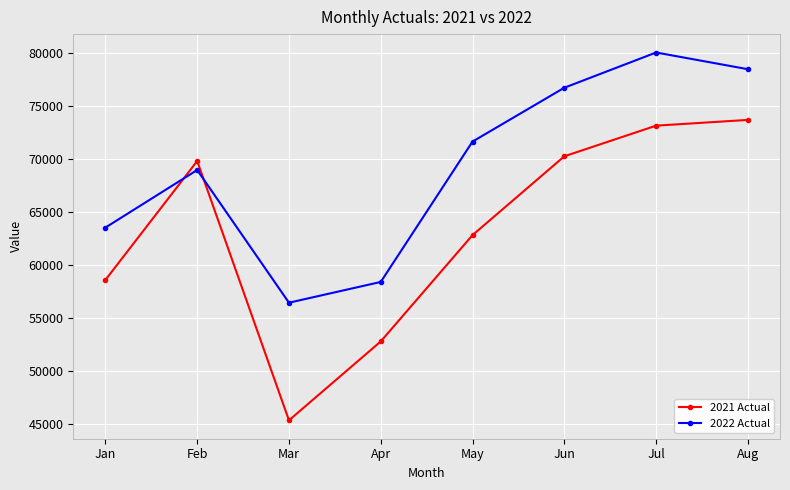

What is the average value of the 2021 Actual series?

63317